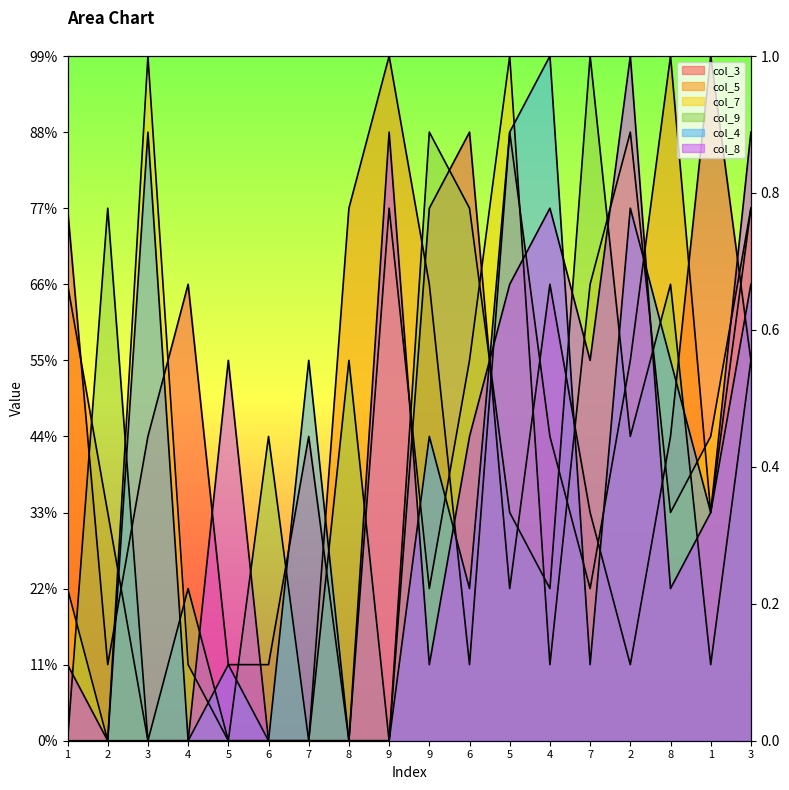

Read the col_8 value at 7.

5